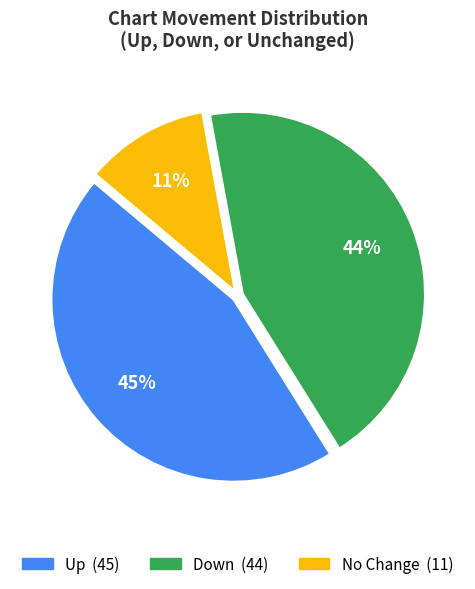

To the nearest percent, what is the average slice percentage?

33%